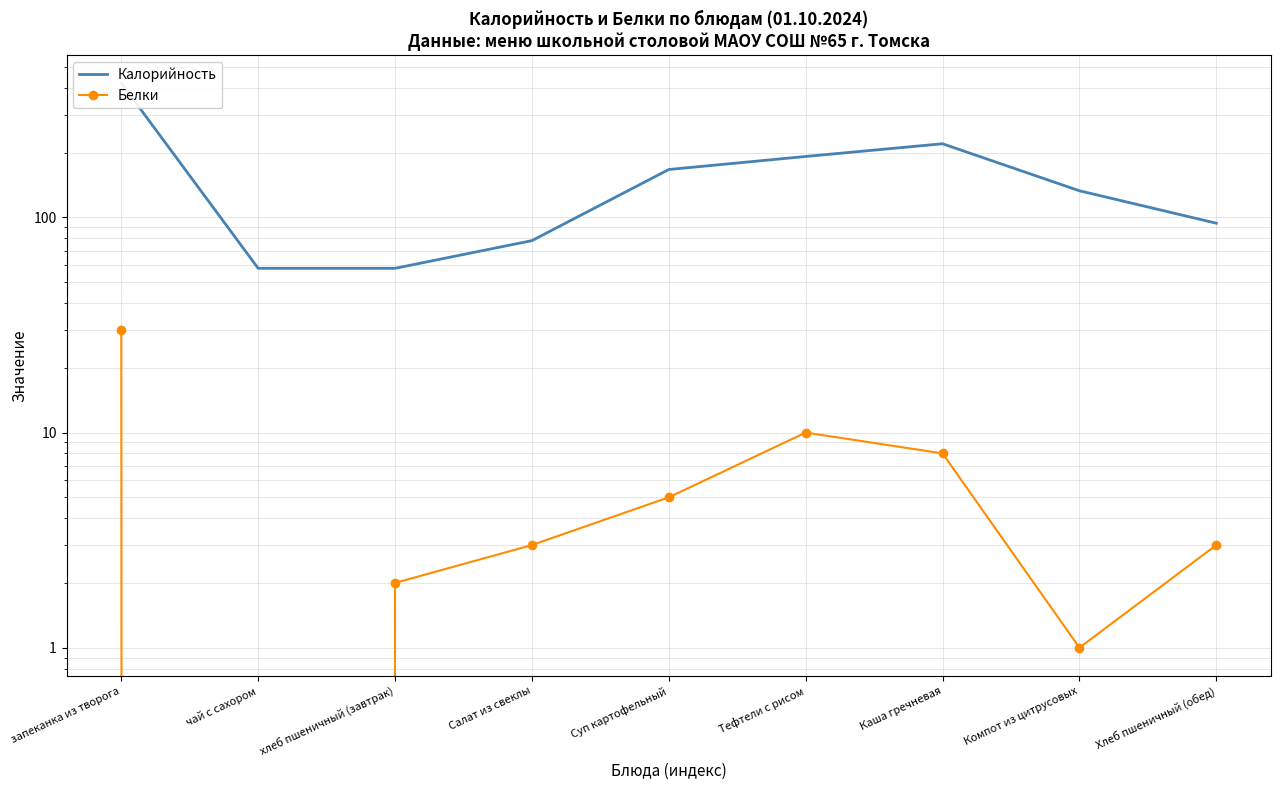

At which label does Калорийность first exceed 133?

запеканка из творога